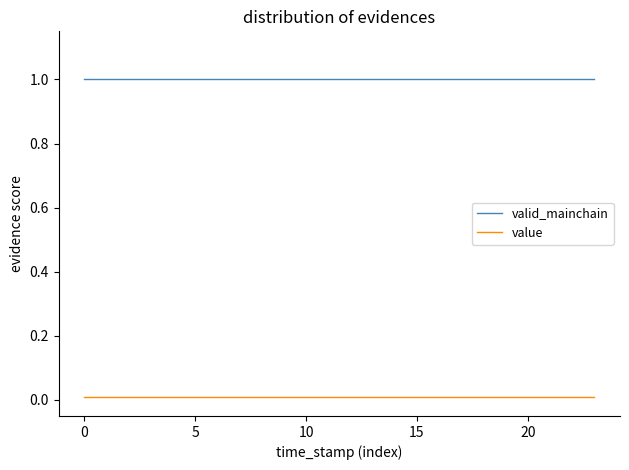

List the series in order of their overall mean, lowest first.

value, valid_mainchain